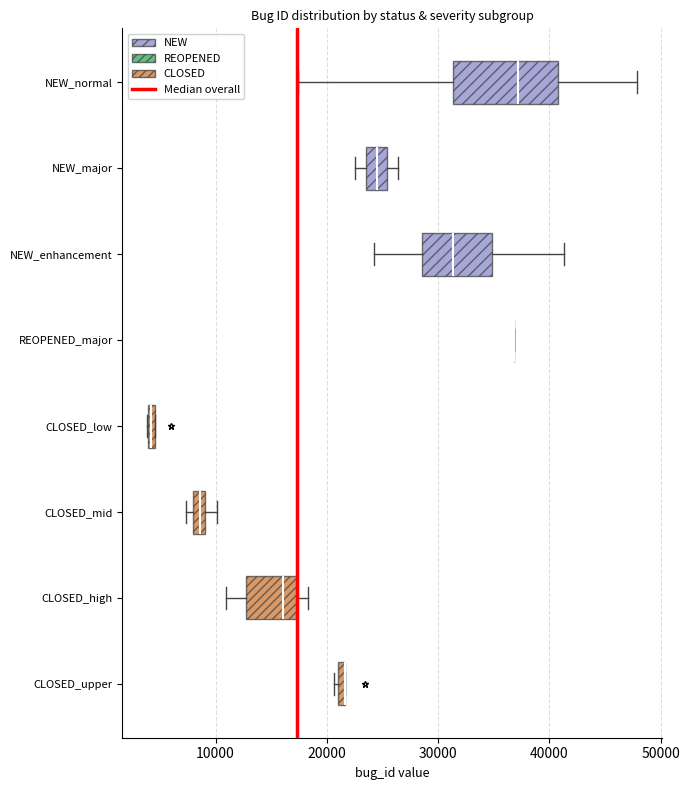

Which box is the widest, from its left edge to its right edge?

NEW_normal